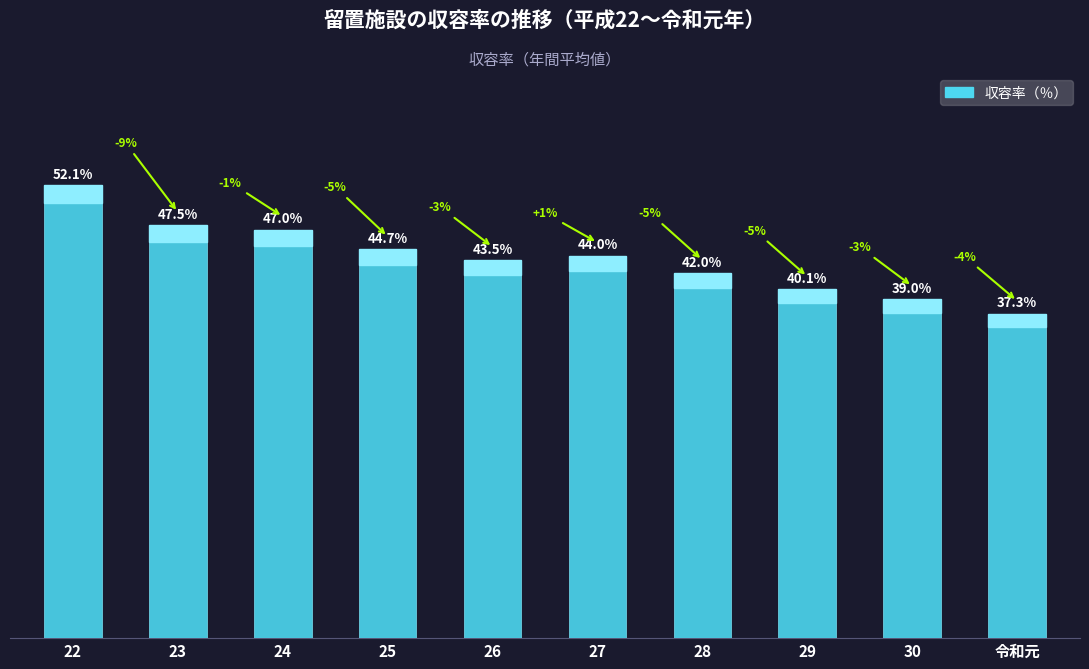

Which label corresponds to the smallest value in the chart?

令和元